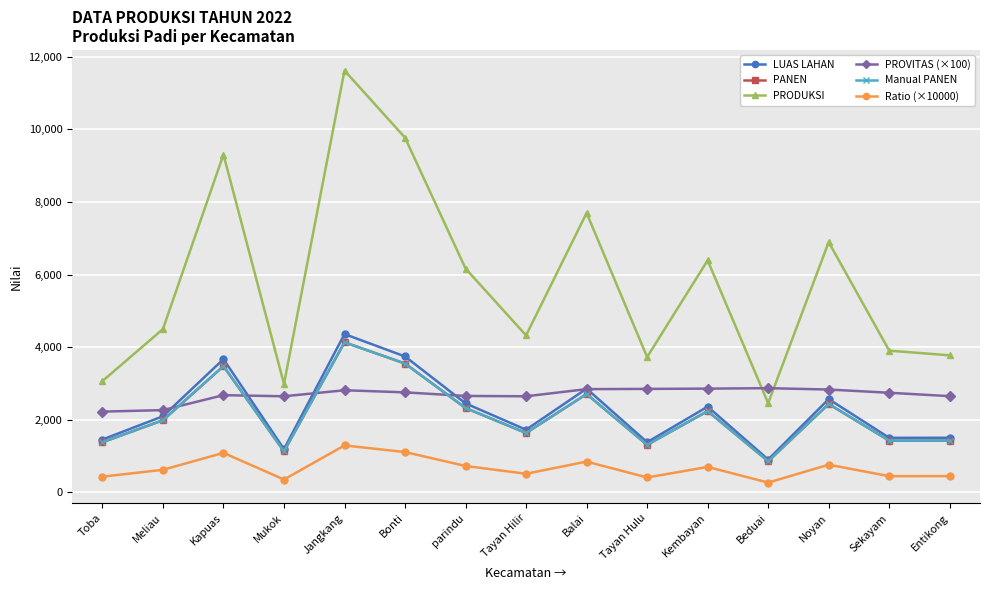

Is this an area chart (filled region under the line)?

No